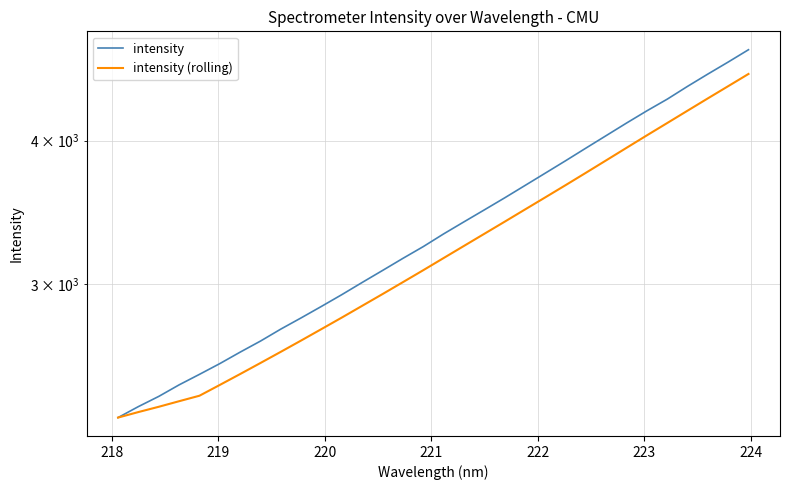

What is the highest value of the intensity series?

4798.5